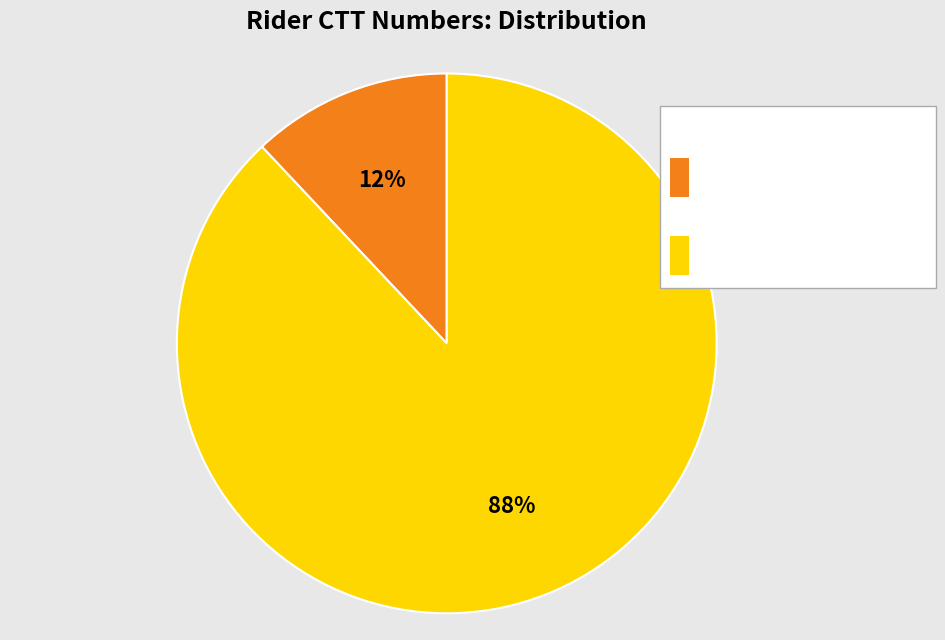

What is the ratio of the value at Kevin to the value at Martin?

0.1